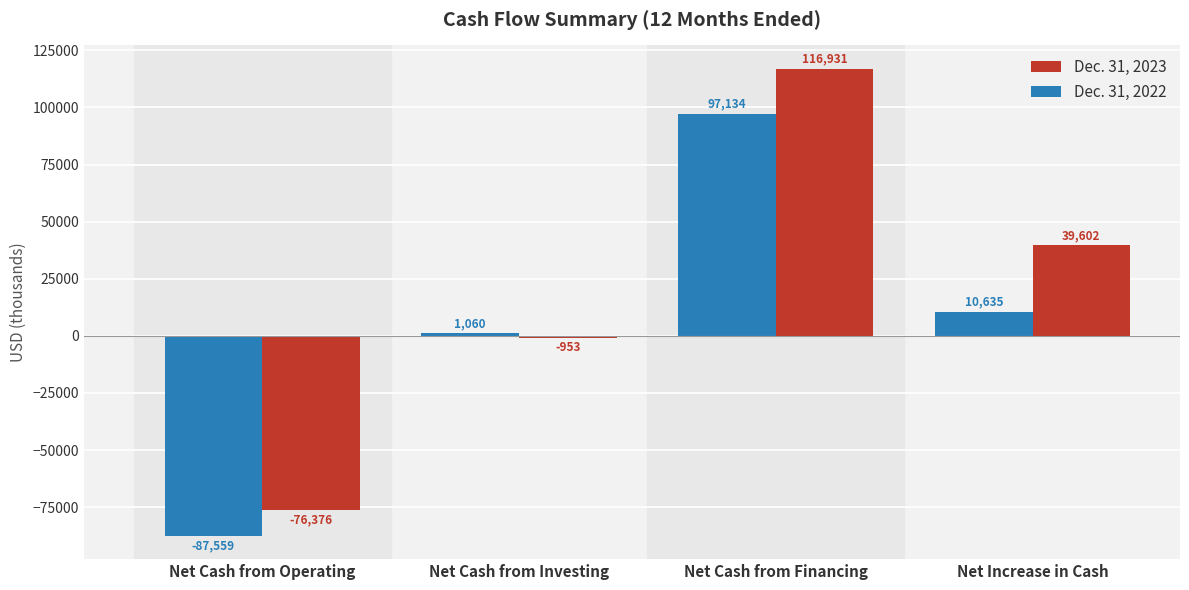

How many bars are there in total?

8